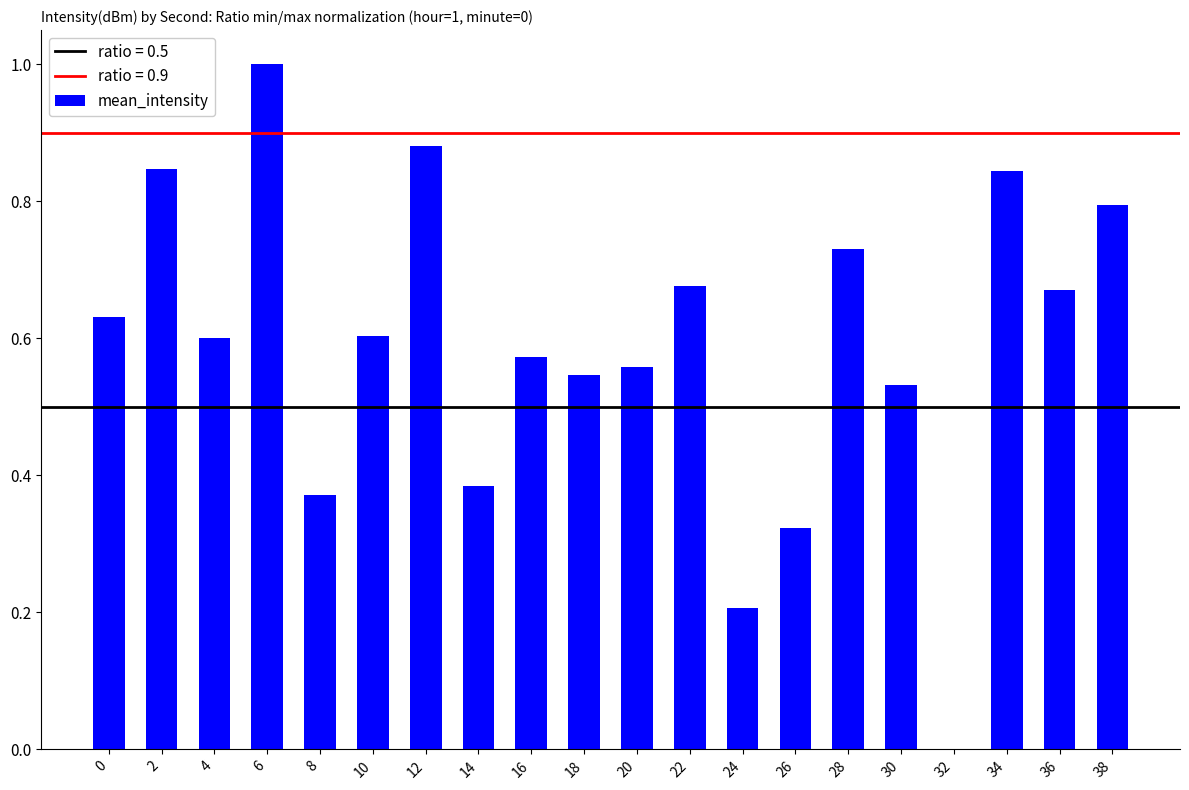

What is the sum of all values?

11.8